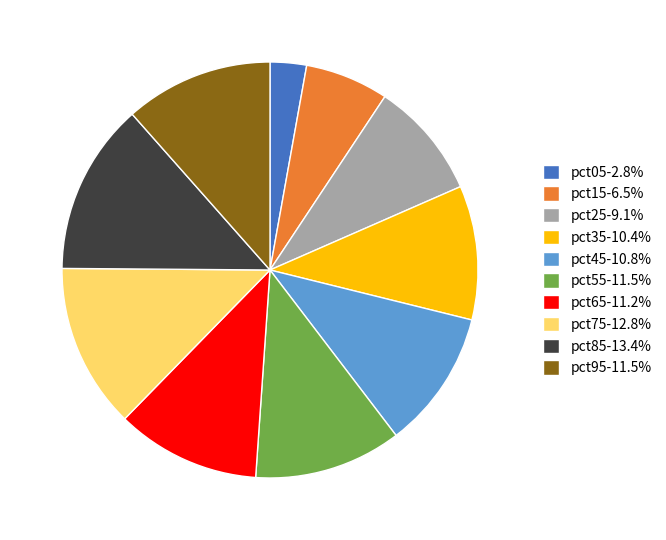

Does pct65-11.2% account for over 50% of the chart?

No